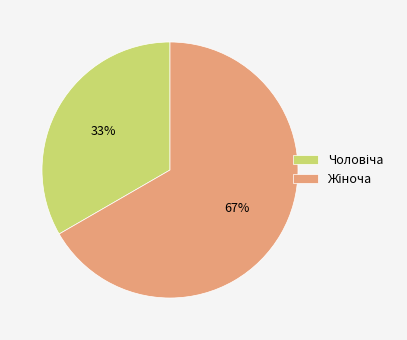

Is there any slice that represents more than half of the pie?

Yes